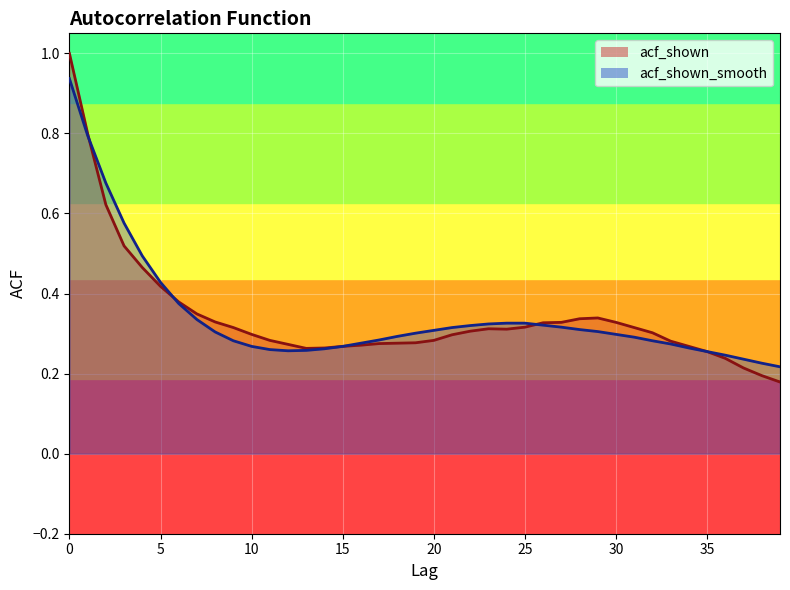

Which series has the widest spread of values?

acf_shown